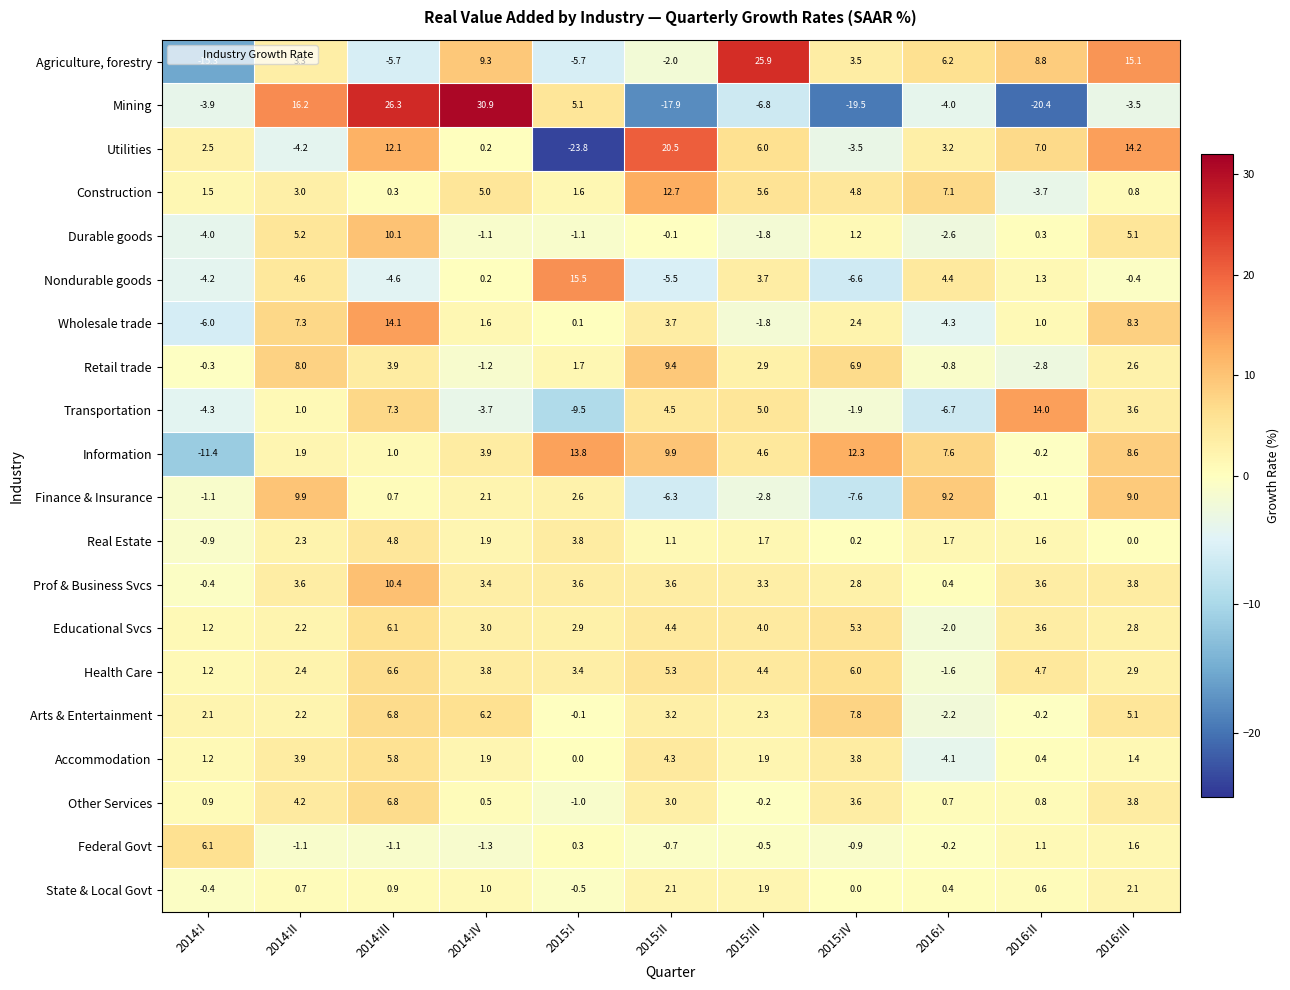

What is the difference between the highest and lowest values at 2016:I?

15.9